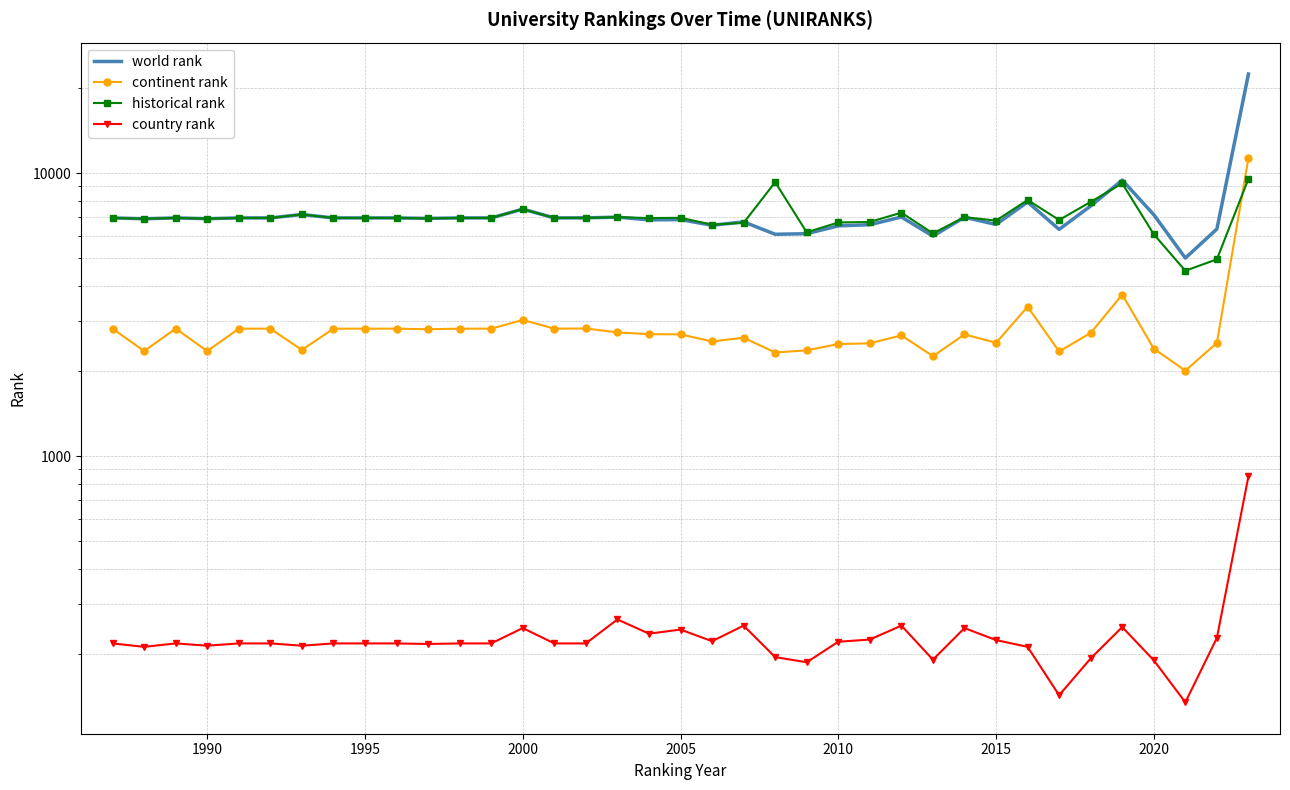

What is the total value across all series at 1995?

16950